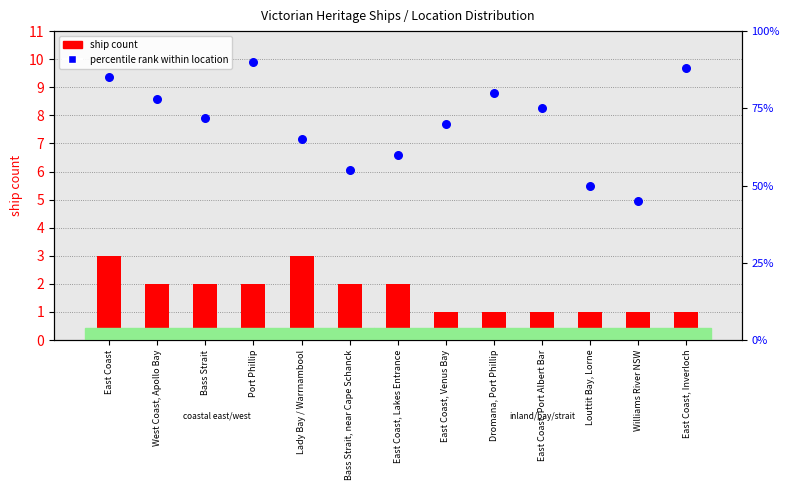

Which series has the largest total across all categories?

percentile rank